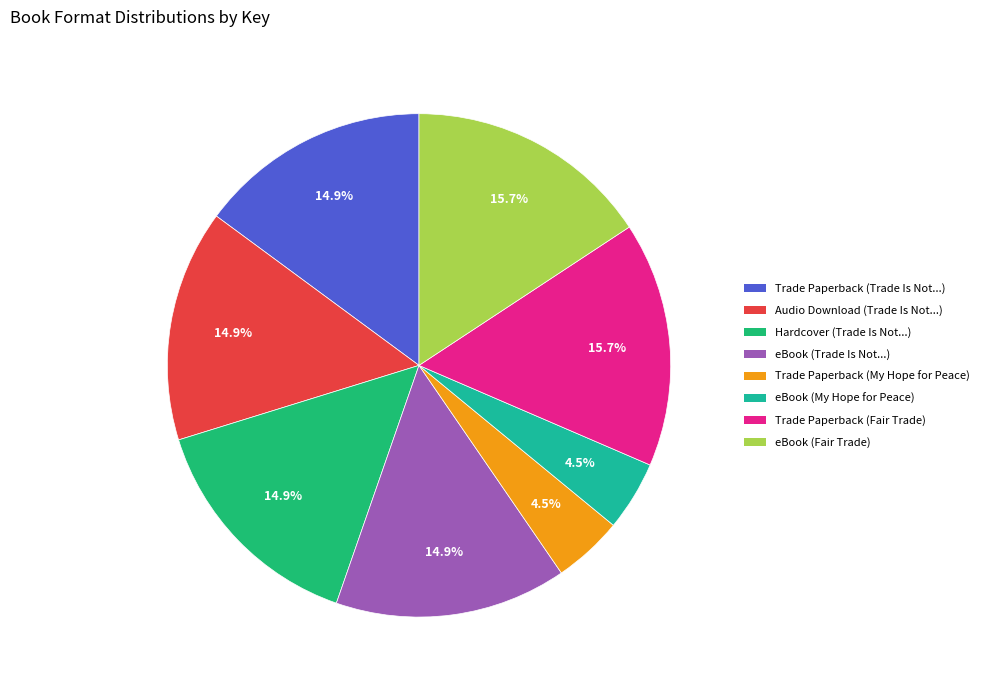

Is there any slice that represents more than half of the pie?

No